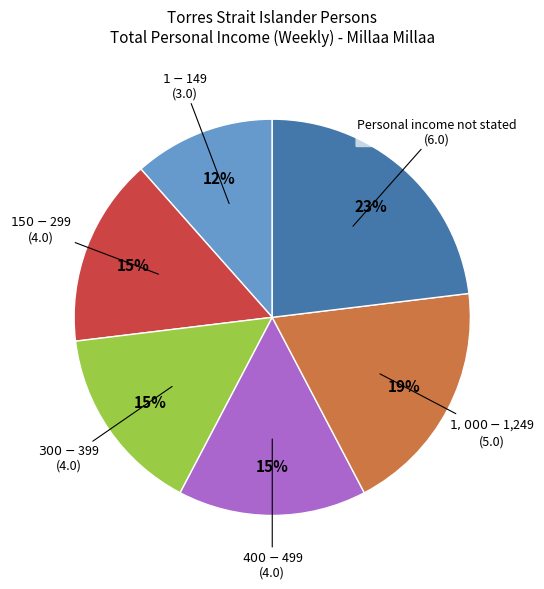

Does any single category account for the majority?

No